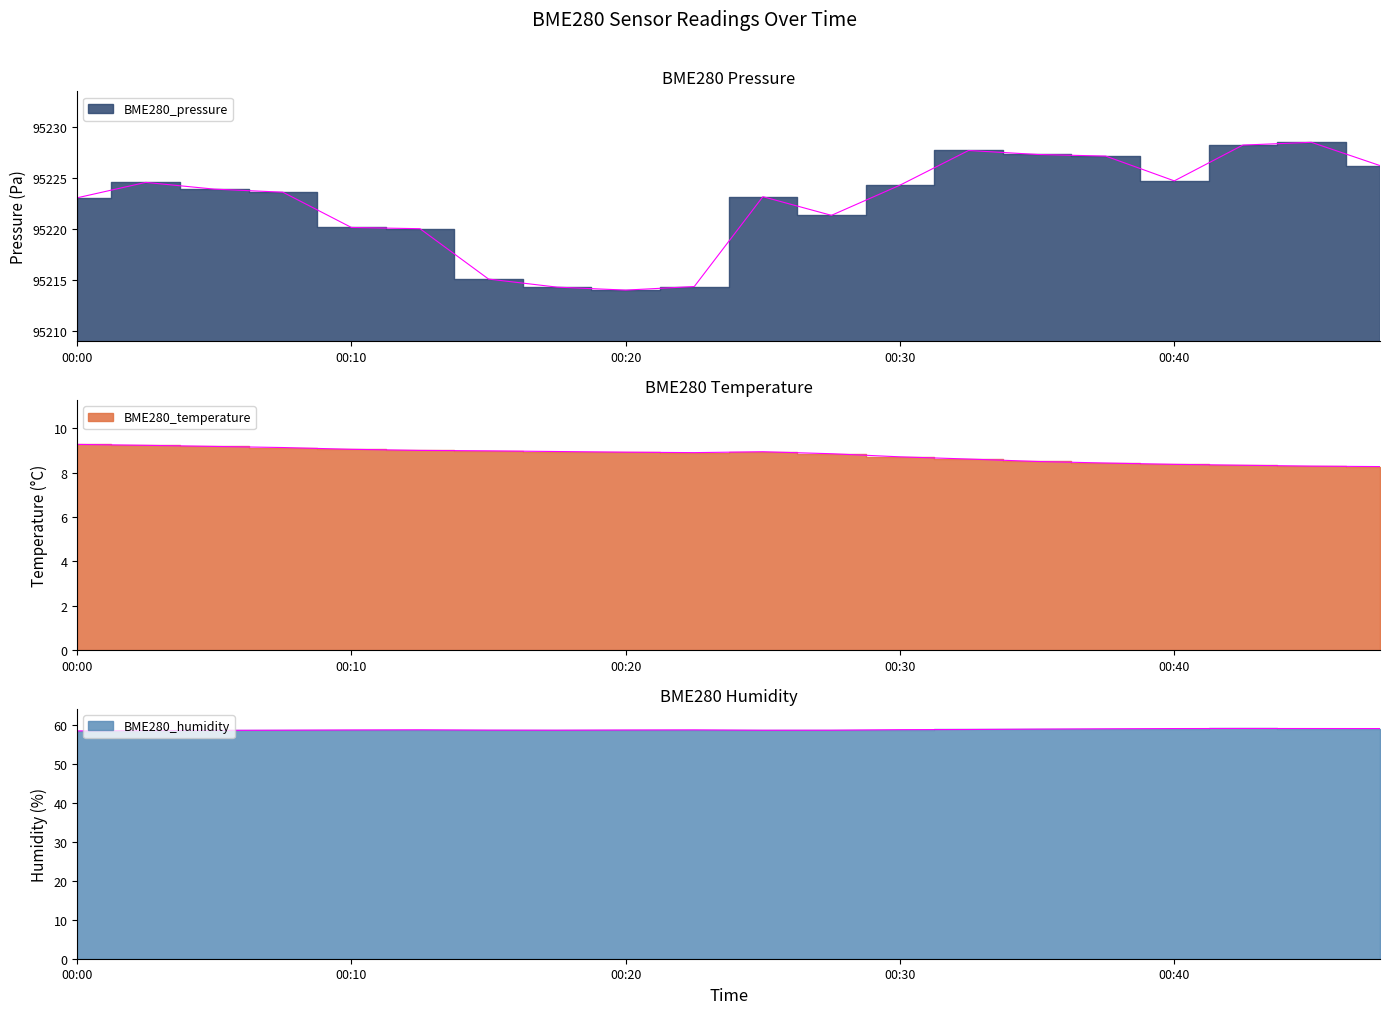

At how many categories does at least one series exceed 83796?

20